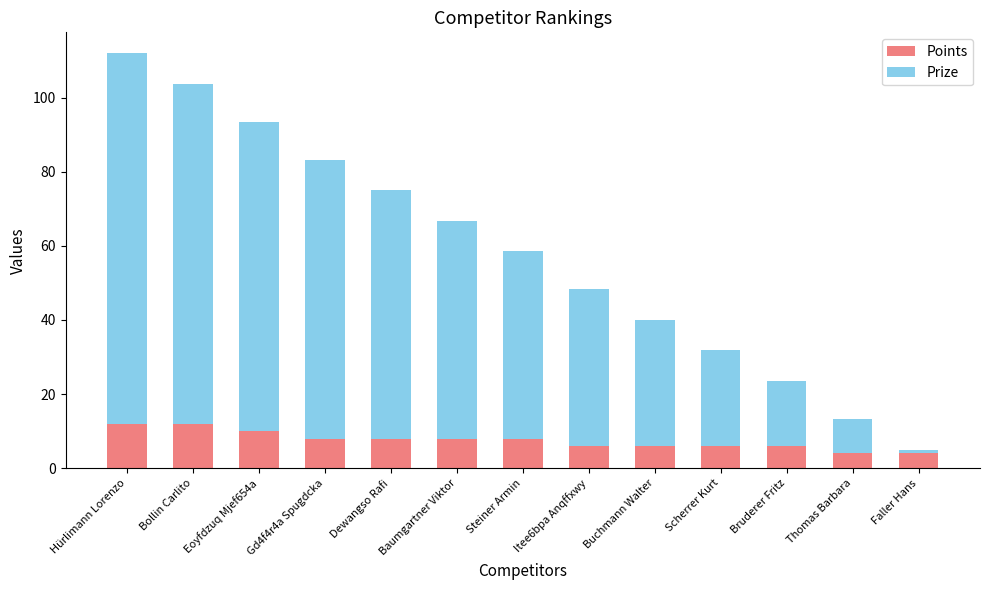

How many Points values are between 6 and 8?

8